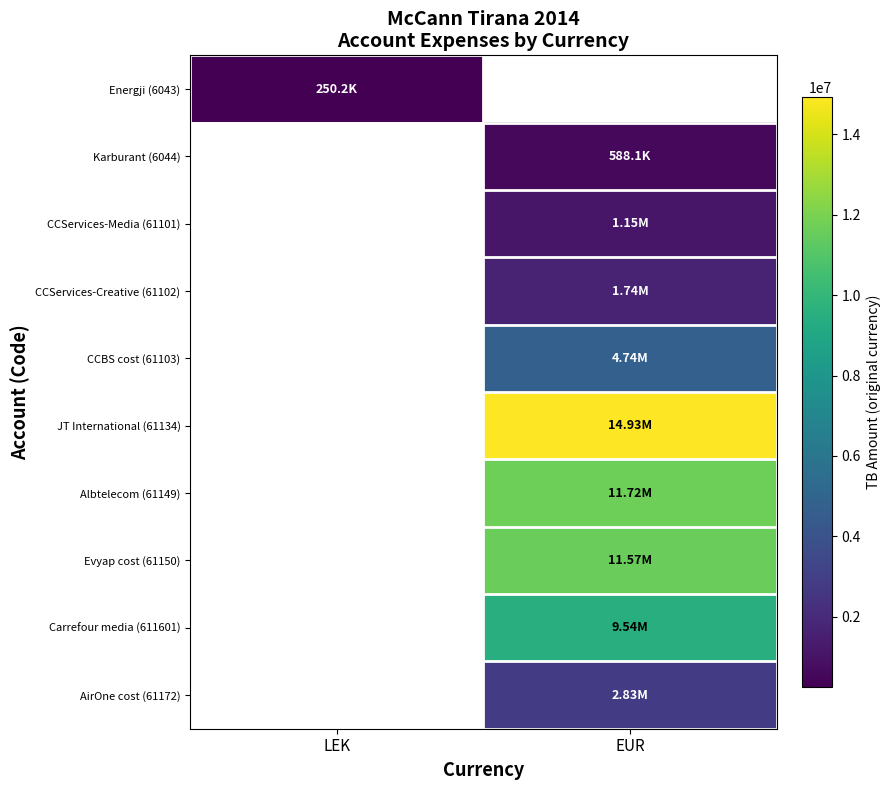

True or false: Karburant (6044) has a value of 799316.0 at EUR.

False